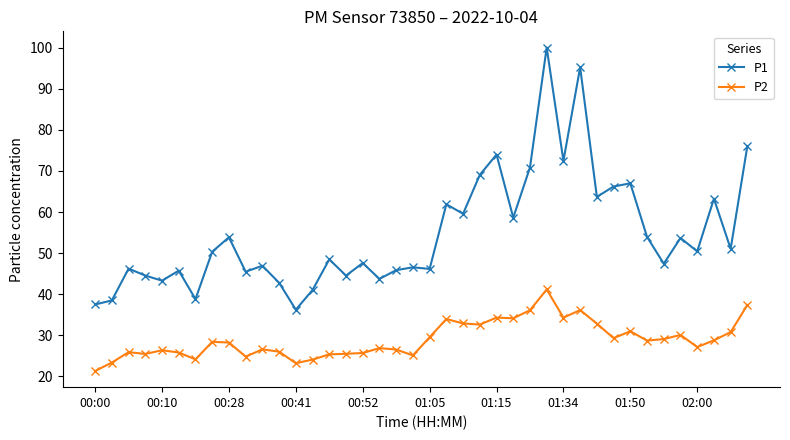

Does the chart display data point markers on the line(s)?

Yes